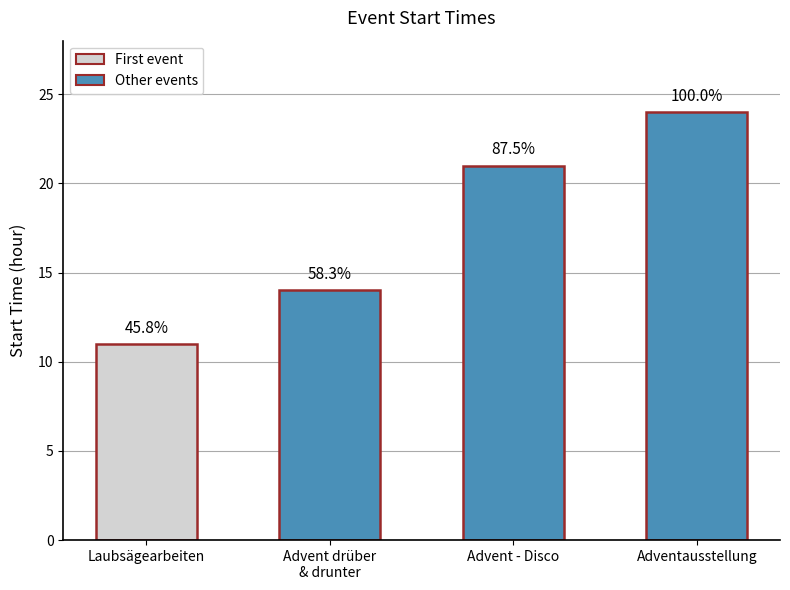

Reading left to right, extract all data points from this chart.

11	14	21	24